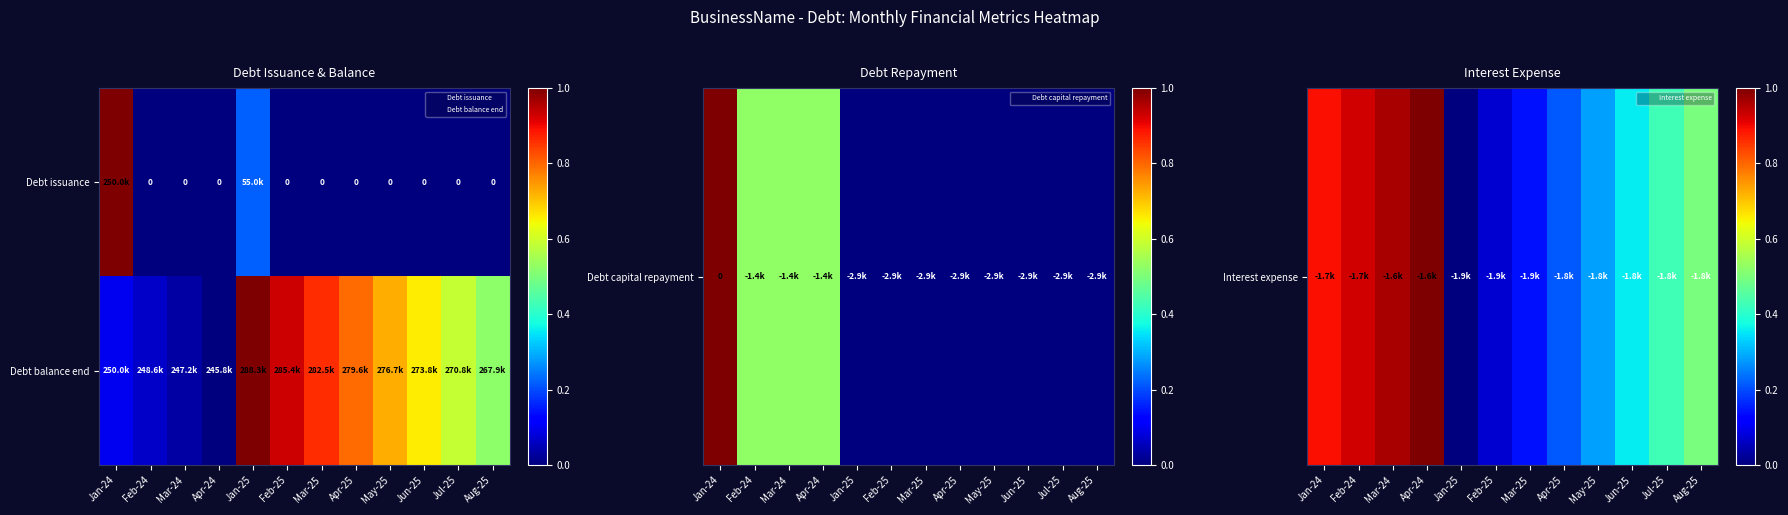

Which category has the lowest value across all series?

Jan-25